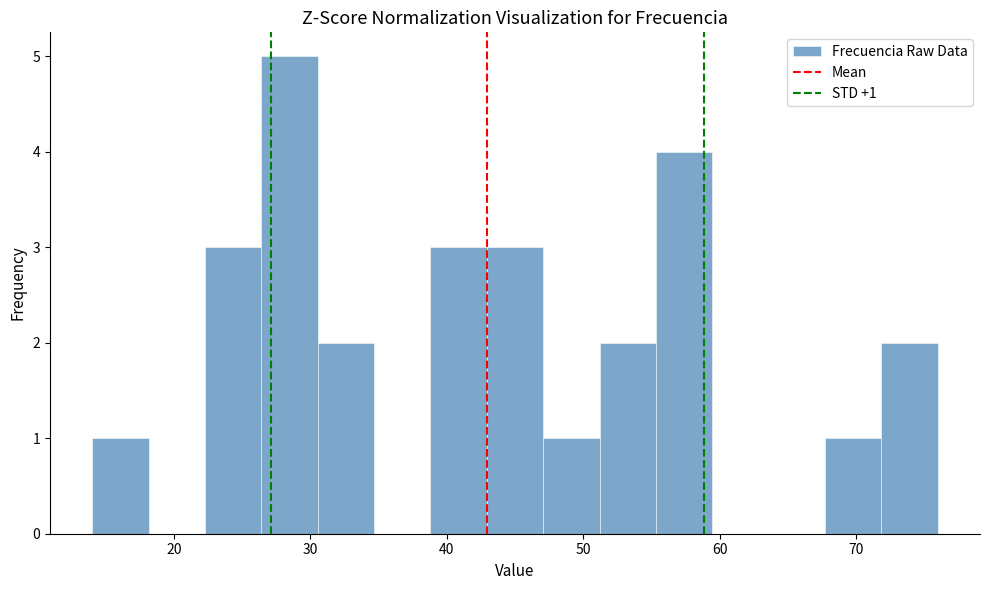

Over which range of the x-axis is the bar tallest?

26 to 31